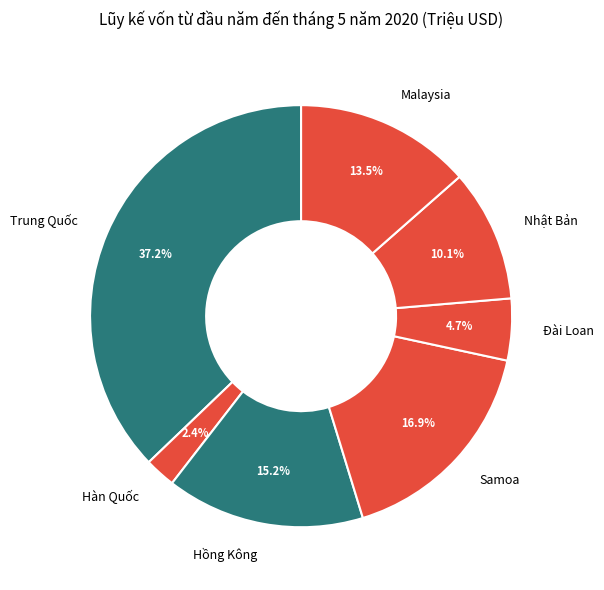

To the nearest percent, what is the difference between the Nhật Bản and Đài Loan slice percentages?

5%